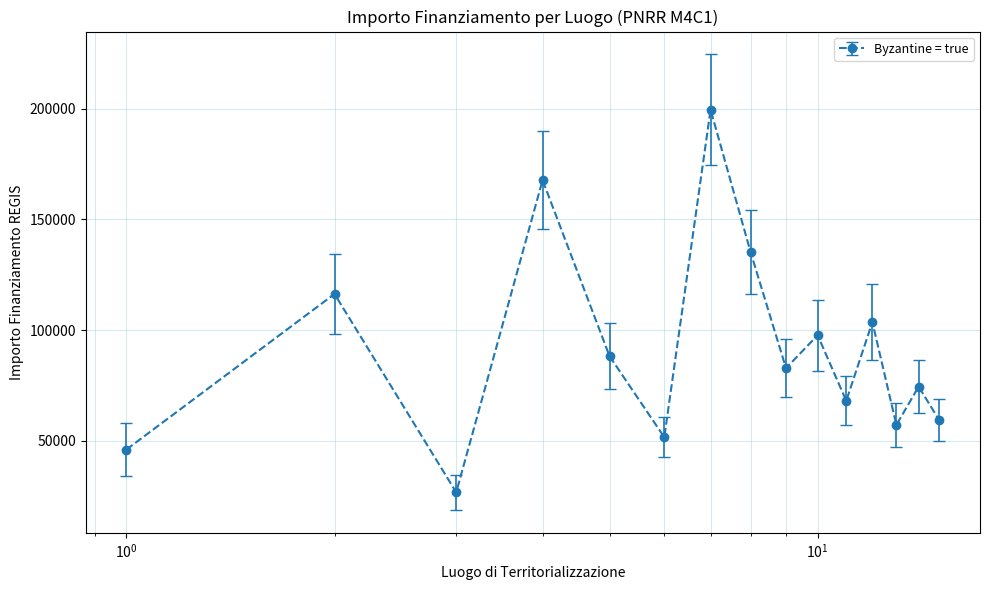

What is the difference between the maximum and second lowest values?

153523.2